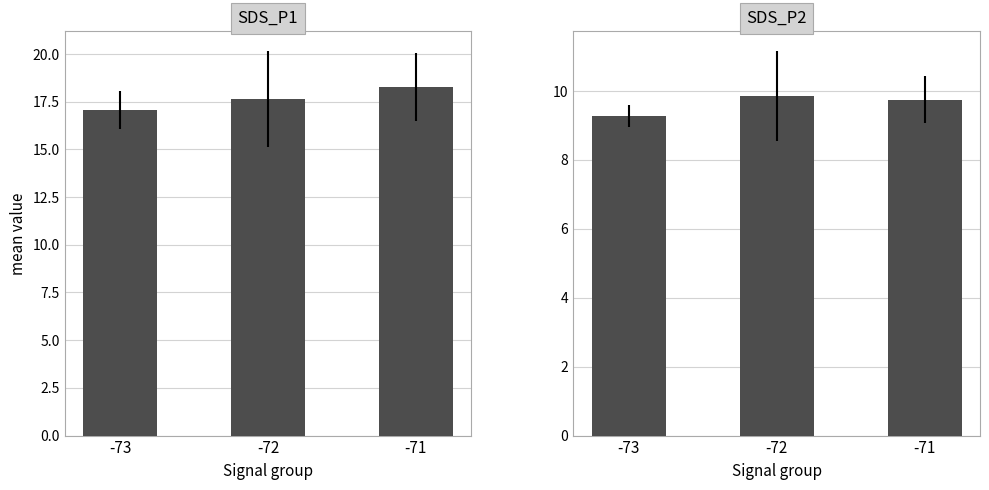

True or false: SDS_P1 has a value of 17.1 at -73.

True